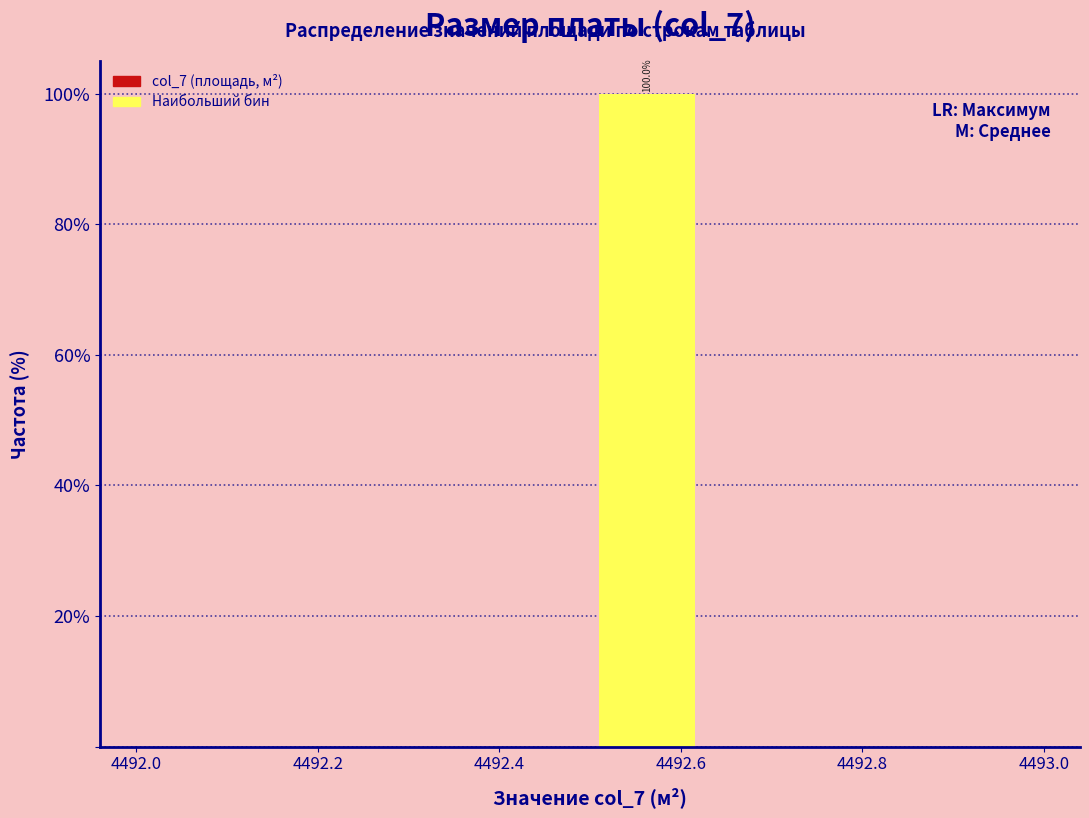

Which range on the x-axis has the tallest bar?

4492.500 to 4492.625